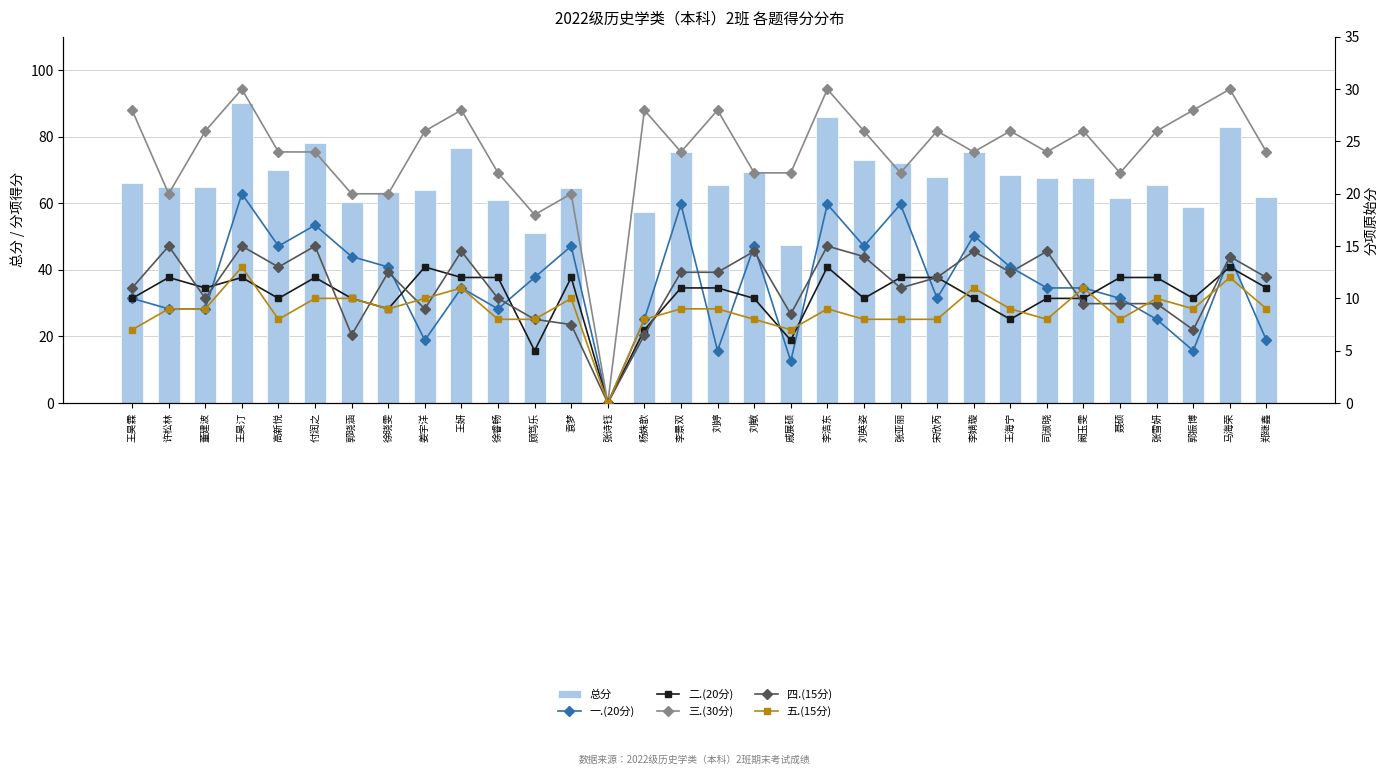

At which label does 三.(30分) reach its peak?

王昊汀